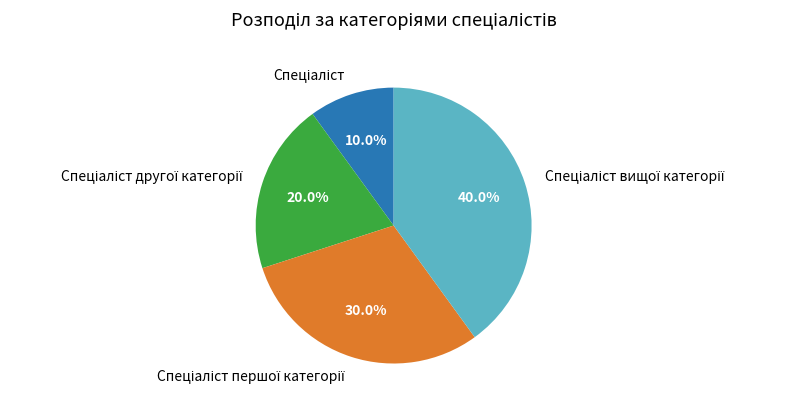

Is there a majority slice in this chart?

No